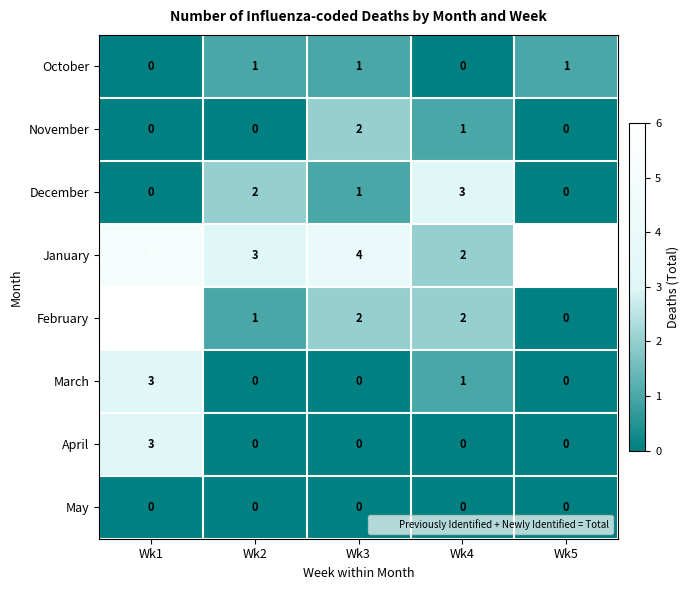

Which series has the largest range (max minus min)?

February